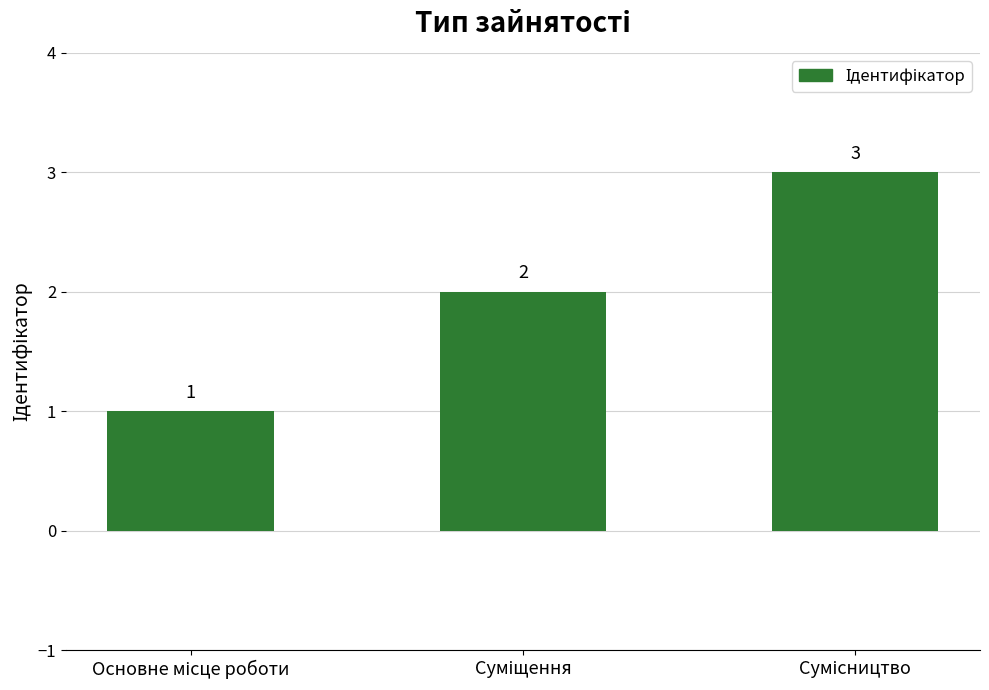

How many values are between 1 and 3?

3